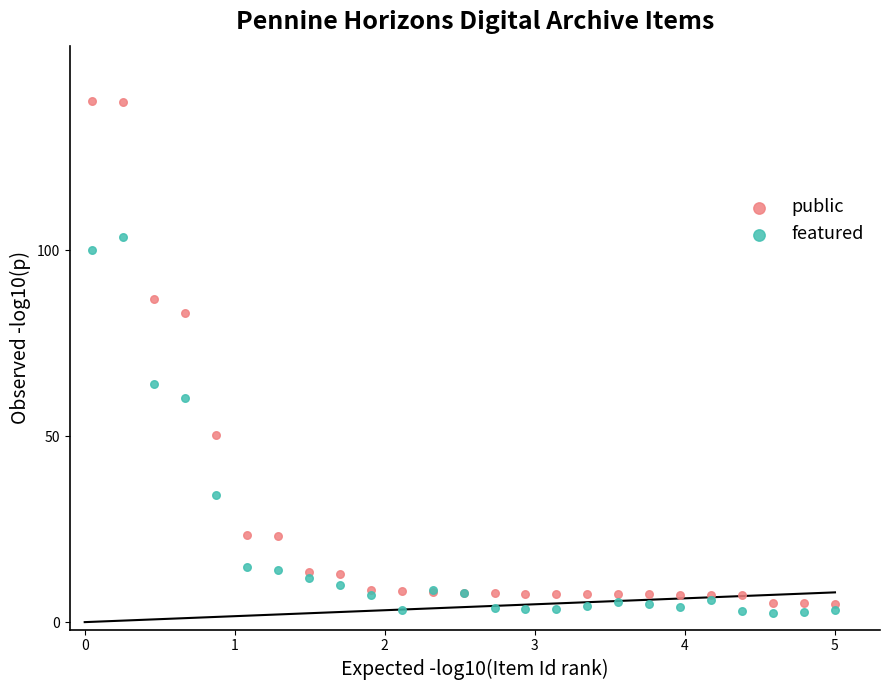

Across all series, what Y value is closest to 71?

63.9